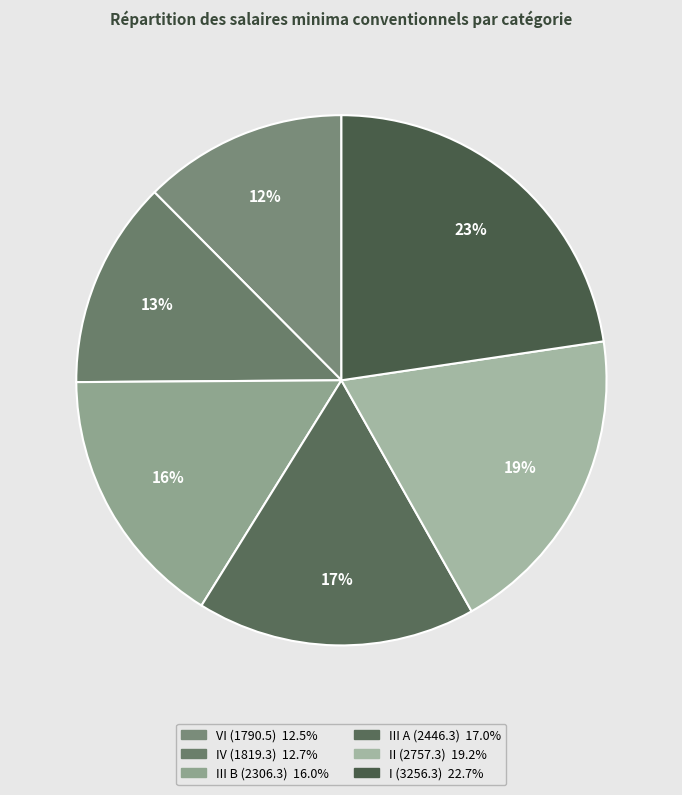

Approximately how many times larger is the value at II (2757.3) compared to III B (2306.3)?

1.2